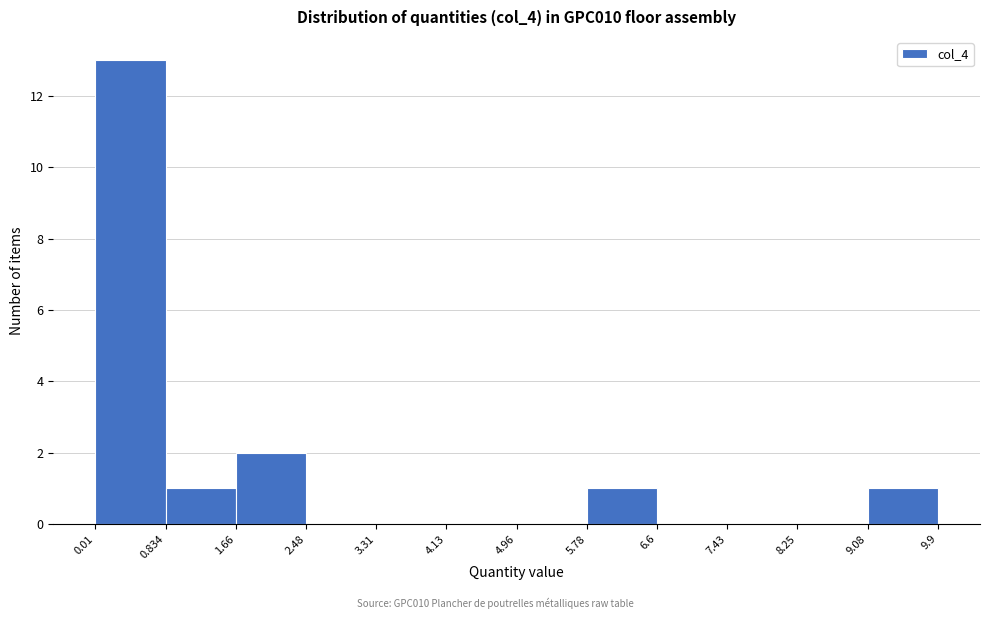

Reading left to right, list every bar in this chart as the range it spans on the x-axis followed by its height. The values are not printed on the chart, so give them approximately, as read against the axis.

0.01 to 0.834: 13
0.834 to 1.66: 1
1.66 to 2.48: 2
2.48 to 3.31: 0
3.31 to 4.13: 0
4.13 to 4.96: 0
4.96 to 5.78: 0
5.78 to 6.6: 1
6.6 to 7.43: 0
7.43 to 8.25: 0
8.25 to 9.08: 0
9.08 to 9.9: 1